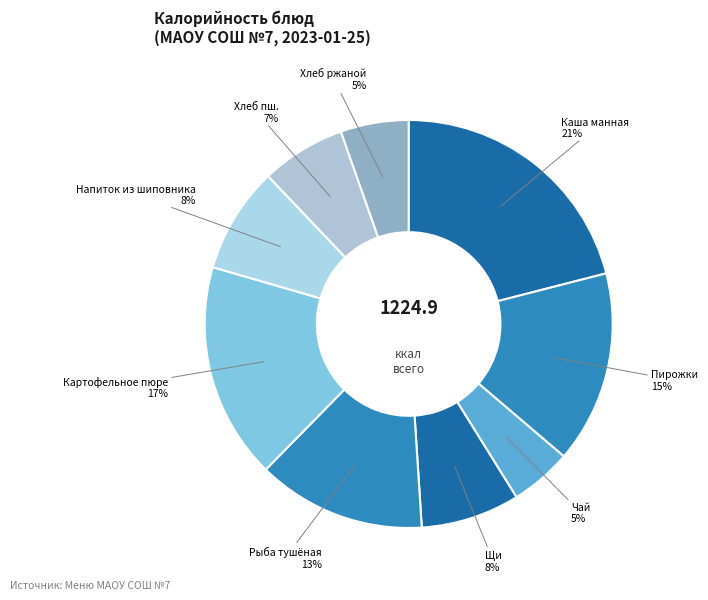

How many segments does this pie chart have?

9